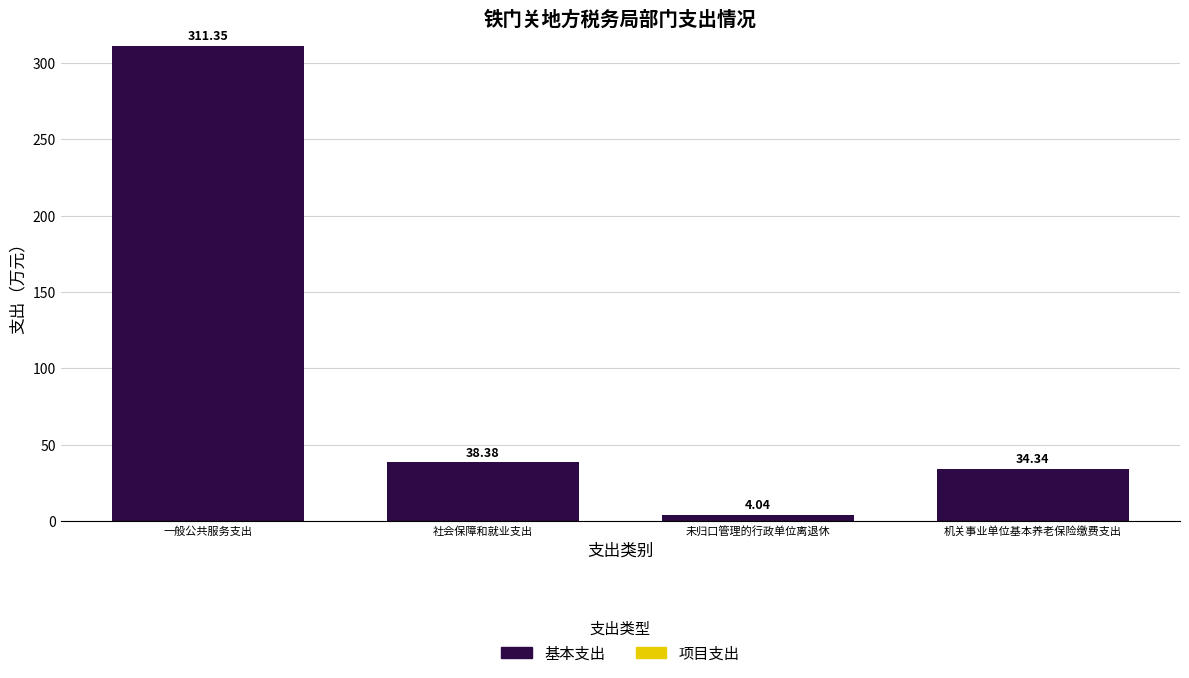

What is the label of the 1st bar from the right?

机关事业单位基本养老保险缴费支出